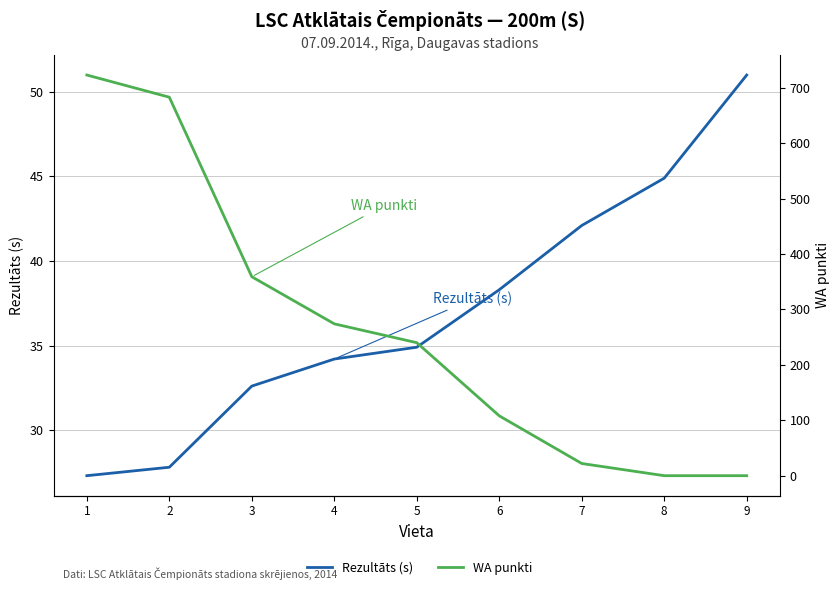

The value of Rezultāts (s) at 8 is 44.9. True or false?

True